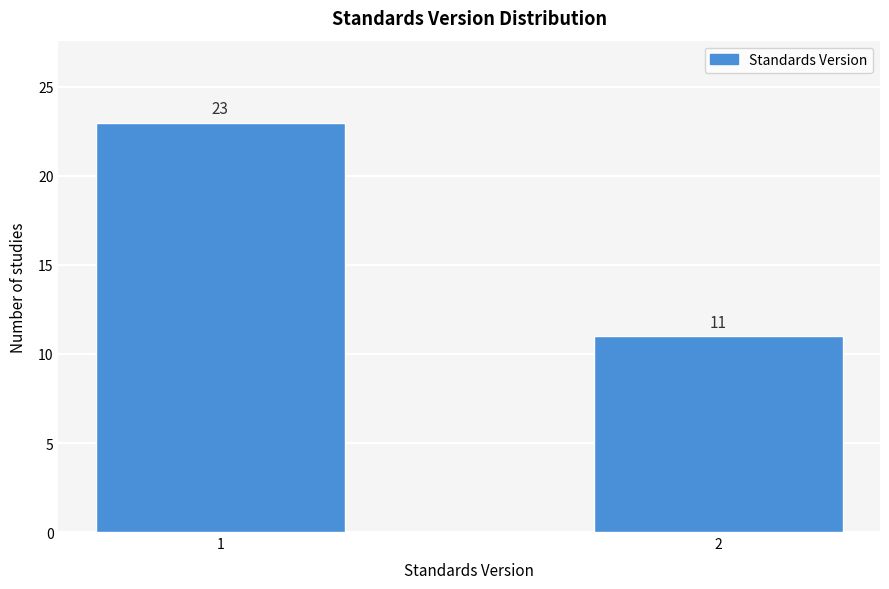

Reading left to right, extract all data points from this chart.

23	11